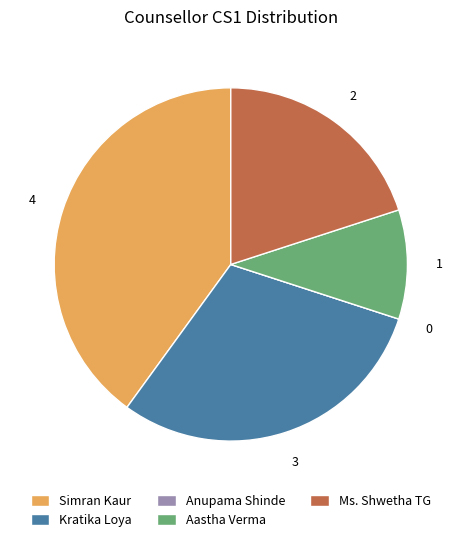

True or false: Aastha Verma accounts for 10% of the total.

True